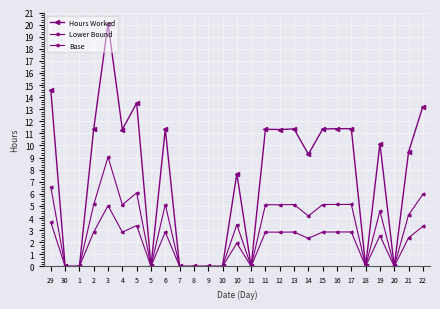

List the series in order of their overall mean, lowest first.

Base, Lower Bound, Hours Worked